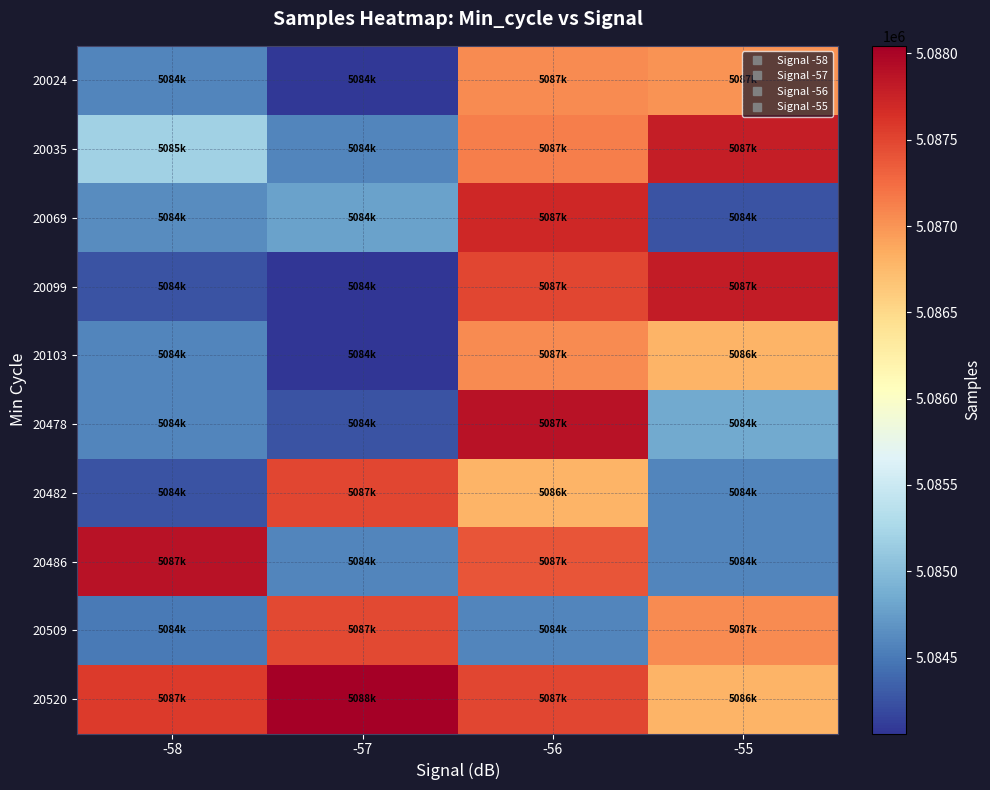

Reading left to right, what are all the values shown in this chart?

20024: -58=5084587	-57=5084090	-56=5087054	-55=5087015
20035: -58=5085187	-57=5084583	-56=5087126	-55=5087793
20069: -58=5084630	-57=5084783	-56=5087713	-55=5084248
20099: -58=5084254	-57=5084060	-56=5087487	-55=5087809
20103: -58=5084579	-57=5084060	-56=5087054	-55=5086784
20478: -58=5084583	-57=5084254	-56=5087874	-55=5084842
20482: -58=5084254	-57=5087487	-56=5086784	-55=5084579
20486: -58=5087874	-57=5084579	-56=5087400	-55=5084587
20509: -58=5084500	-57=5087476	-56=5084583	-55=5087054
20520: -58=5087564	-57=5088044	-56=5087487	-55=5086784